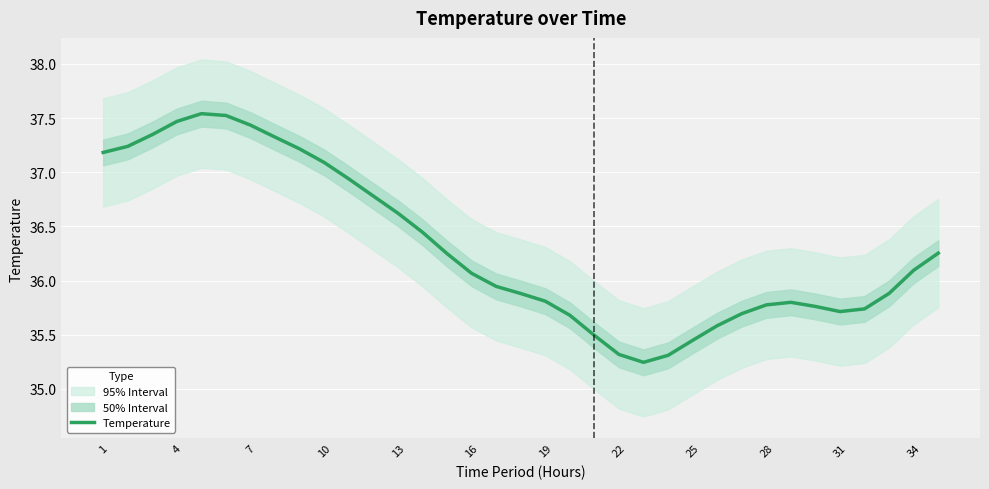

What is the maximum value shown in the chart?

37.5